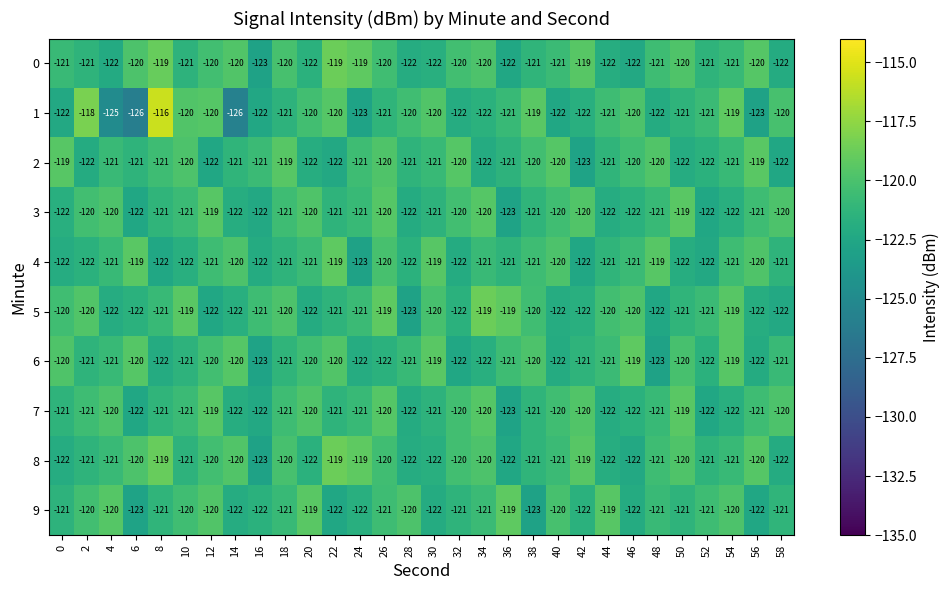

True or false: 7 has a value of -119 at 50.

True